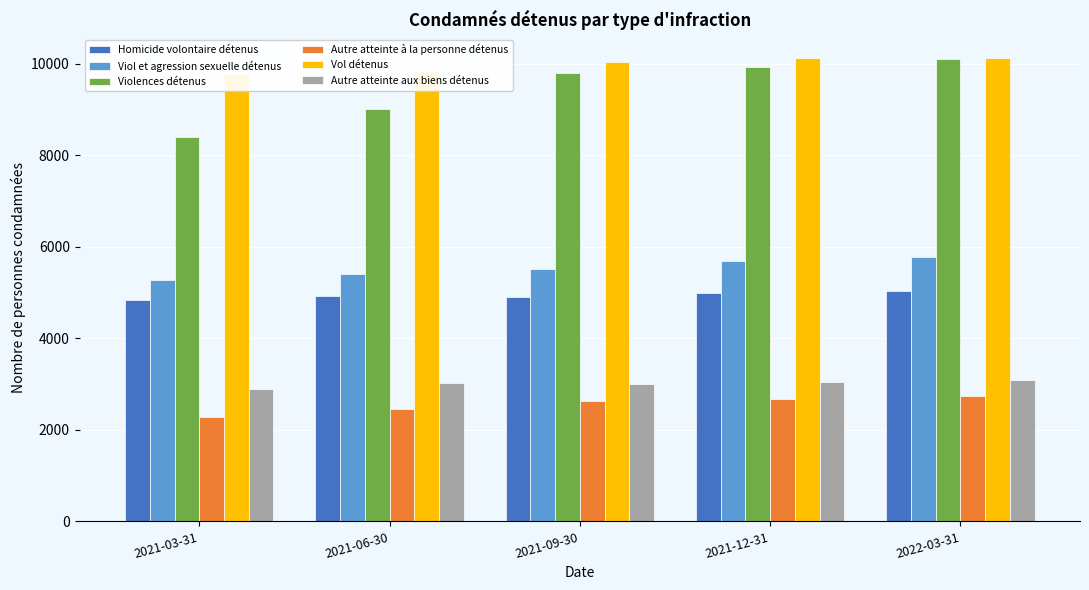

What is the approximate value of Autre atteinte à la personne détenus at 2022-03-31, to the nearest 50?

2750